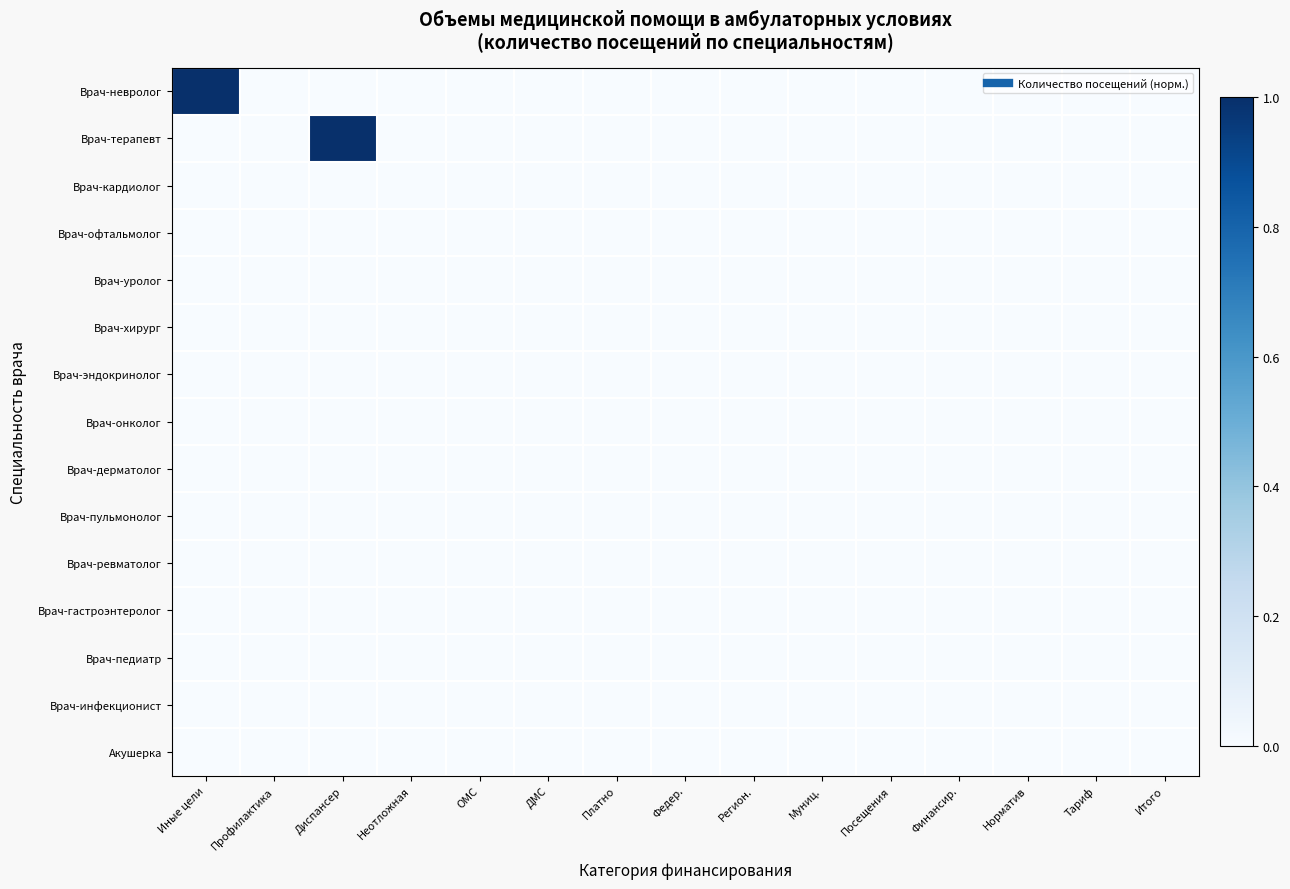

Reading left to right, extract all data points from this chart.

Врач-невролог: Иные цели=1	Профилактика=0	Диспансер=0	Неотложная=0	ОМС=0	ДМС=0	Платно=0	Федер.=0	Регион.=0	Муниц.=0	Посещения=0	Финансир.=0	Норматив=0	Тариф=0	Итого=0
Врач-терапевт: Иные цели=0	Профилактика=0	Диспансер=1	Неотложная=0	ОМС=0	ДМС=0	Платно=0	Федер.=0	Регион.=0	Муниц.=0	Посещения=0	Финансир.=0	Норматив=0	Тариф=0	Итого=0
Врач-кардиолог: Иные цели=0	Профилактика=0	Диспансер=0	Неотложная=0	ОМС=0	ДМС=0	Платно=0	Федер.=0	Регион.=0	Муниц.=0	Посещения=0	Финансир.=0	Норматив=0	Тариф=0	Итого=0
Врач-офтальмолог: Иные цели=0	Профилактика=0	Диспансер=0	Неотложная=0	ОМС=0	ДМС=0	Платно=0	Федер.=0	Регион.=0	Муниц.=0	Посещения=0	Финансир.=0	Норматив=0	Тариф=0	Итого=0
Врач-уролог: Иные цели=0	Профилактика=0	Диспансер=0	Неотложная=0	ОМС=0	ДМС=0	Платно=0	Федер.=0	Регион.=0	Муниц.=0	Посещения=0	Финансир.=0	Норматив=0	Тариф=0	Итого=0
Врач-хирург: Иные цели=0	Профилактика=0	Диспансер=0	Неотложная=0	ОМС=0	ДМС=0	Платно=0	Федер.=0	Регион.=0	Муниц.=0	Посещения=0	Финансир.=0	Норматив=0	Тариф=0	Итого=0
Врач-эндокринолог: Иные цели=0	Профилактика=0	Диспансер=0	Неотложная=0	ОМС=0	ДМС=0	Платно=0	Федер.=0	Регион.=0	Муниц.=0	Посещения=0	Финансир.=0	Норматив=0	Тариф=0	Итого=0
Врач-онколог: Иные цели=0	Профилактика=0	Диспансер=0	Неотложная=0	ОМС=0	ДМС=0	Платно=0	Федер.=0	Регион.=0	Муниц.=0	Посещения=0	Финансир.=0	Норматив=0	Тариф=0	Итого=0
Врач-дерматолог: Иные цели=0	Профилактика=0	Диспансер=0	Неотложная=0	ОМС=0	ДМС=0	Платно=0	Федер.=0	Регион.=0	Муниц.=0	Посещения=0	Финансир.=0	Норматив=0	Тариф=0	Итого=0
Врач-пульмонолог: Иные цели=0	Профилактика=0	Диспансер=0	Неотложная=0	ОМС=0	ДМС=0	Платно=0	Федер.=0	Регион.=0	Муниц.=0	Посещения=0	Финансир.=0	Норматив=0	Тариф=0	Итого=0
Врач-ревматолог: Иные цели=0	Профилактика=0	Диспансер=0	Неотложная=0	ОМС=0	ДМС=0	Платно=0	Федер.=0	Регион.=0	Муниц.=0	Посещения=0	Финансир.=0	Норматив=0	Тариф=0	Итого=0
Врач-гастроэнтеролог: Иные цели=0	Профилактика=0	Диспансер=0	Неотложная=0	ОМС=0	ДМС=0	Платно=0	Федер.=0	Регион.=0	Муниц.=0	Посещения=0	Финансир.=0	Норматив=0	Тариф=0	Итого=0
Врач-педиатр: Иные цели=0	Профилактика=0	Диспансер=0	Неотложная=0	ОМС=0	ДМС=0	Платно=0	Федер.=0	Регион.=0	Муниц.=0	Посещения=0	Финансир.=0	Норматив=0	Тариф=0	Итого=0
Врач-инфекционист: Иные цели=0	Профилактика=0	Диспансер=0	Неотложная=0	ОМС=0	ДМС=0	Платно=0	Федер.=0	Регион.=0	Муниц.=0	Посещения=0	Финансир.=0	Норматив=0	Тариф=0	Итого=0
Акушерка: Иные цели=0	Профилактика=0	Диспансер=0	Неотложная=0	ОМС=0	ДМС=0	Платно=0	Федер.=0	Регион.=0	Муниц.=0	Посещения=0	Финансир.=0	Норматив=0	Тариф=0	Итого=0